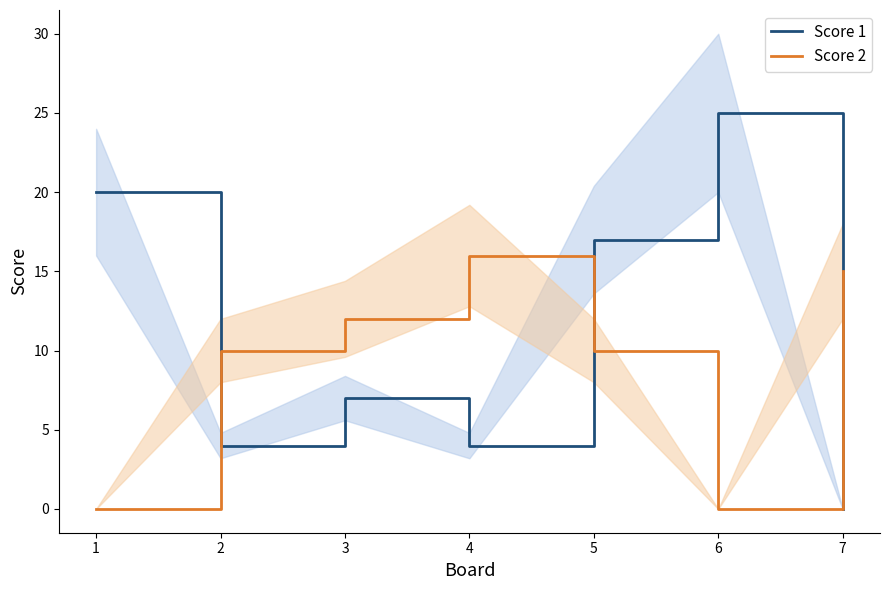

What is the sum of the Score 2 values at 3 and 2?

22